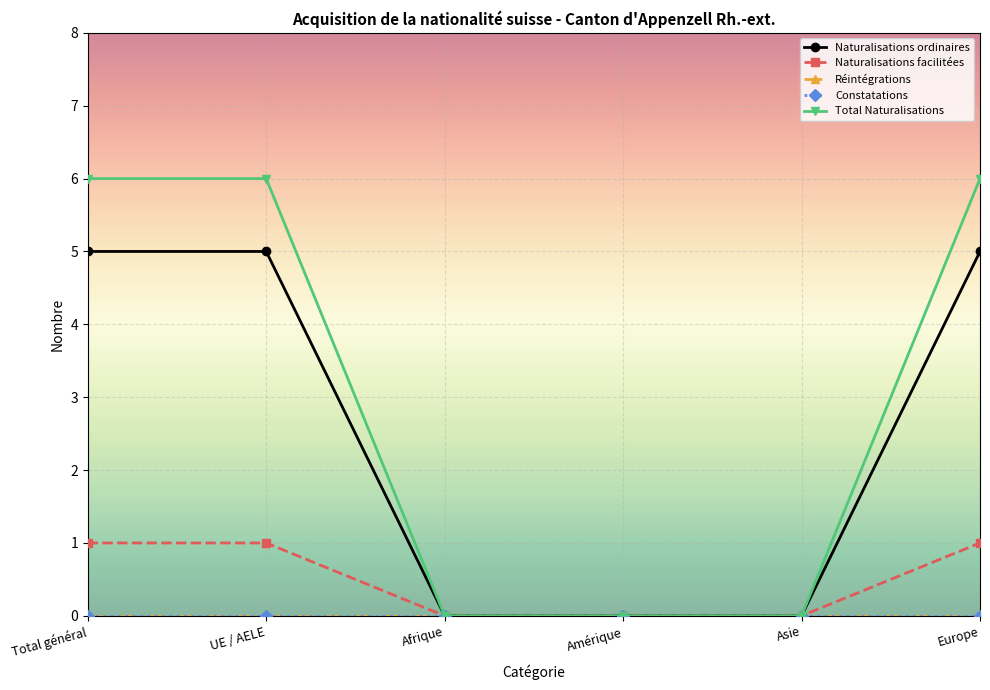

Which series has the widest spread of values?

Total Naturalisations